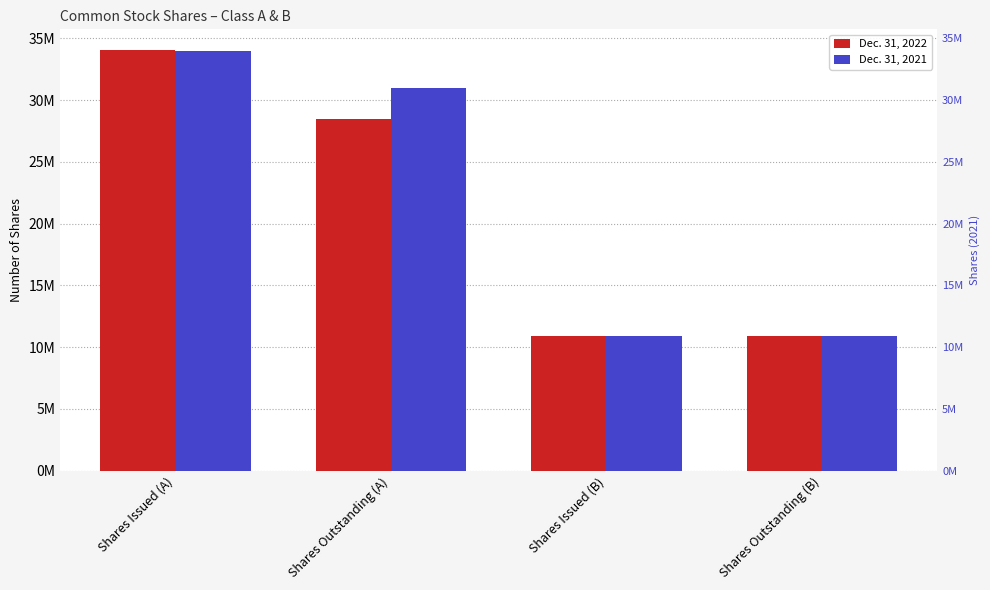

At which label does Dec. 31, 2022 reach its peak?

Shares Issued (A)